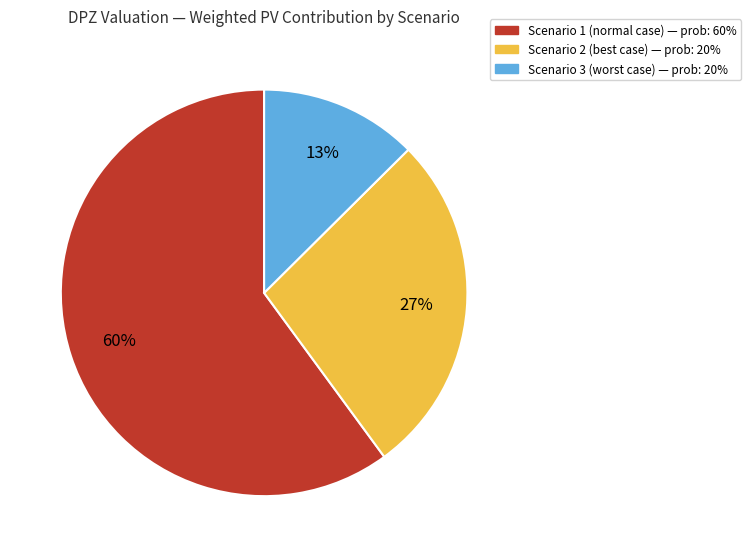

To the nearest percent, what portion does Scenario 3 (worst case) represent?

13%